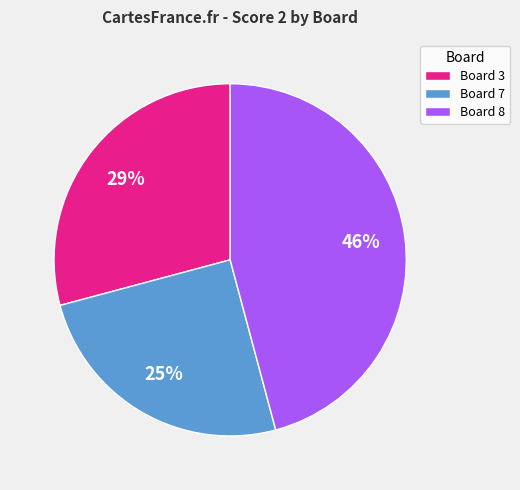

Which category has the biggest portion of the pie?

Board 8